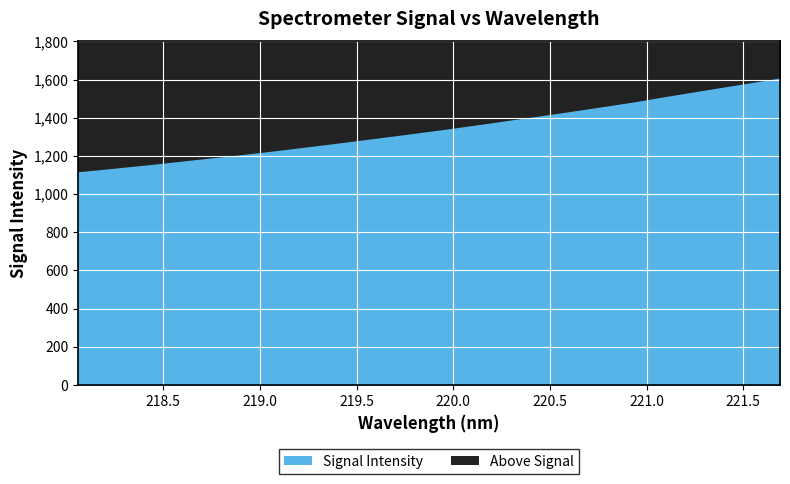

How many data points are less than 1337?

10